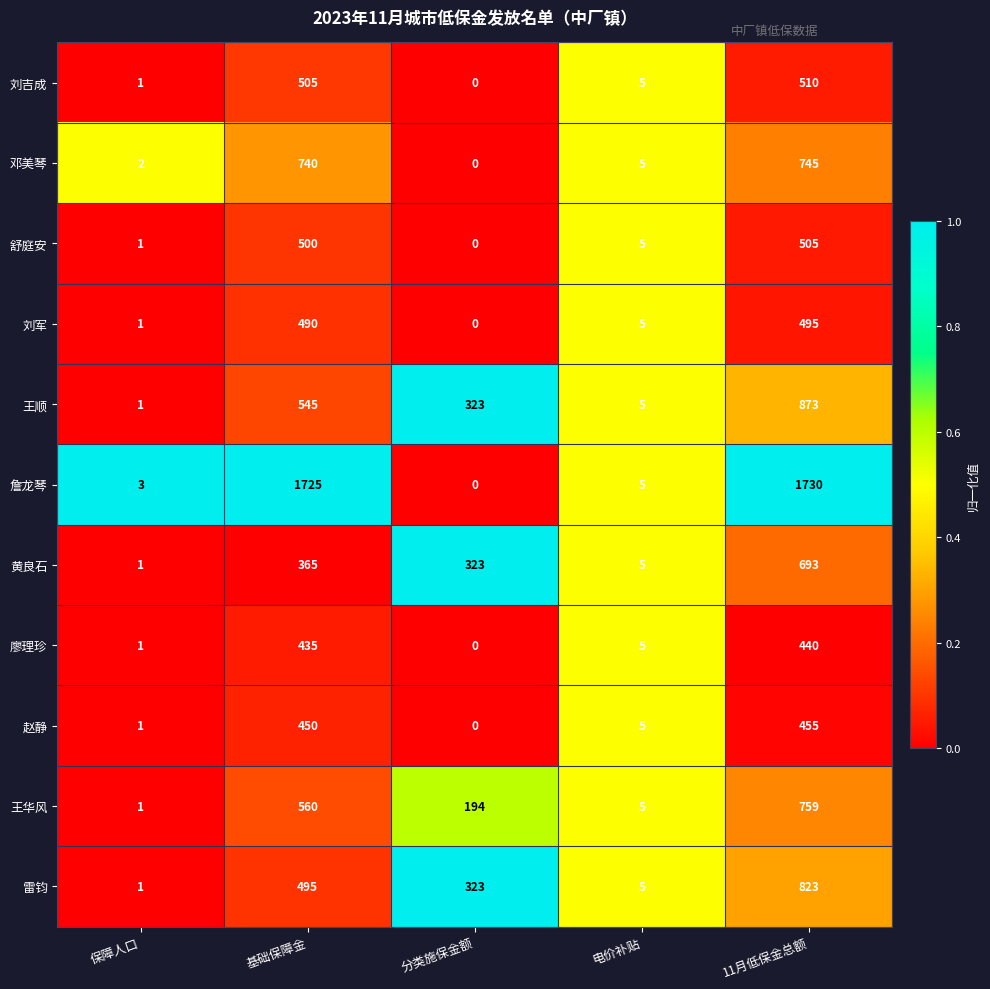

Which series has the widest spread of values?

詹龙琴